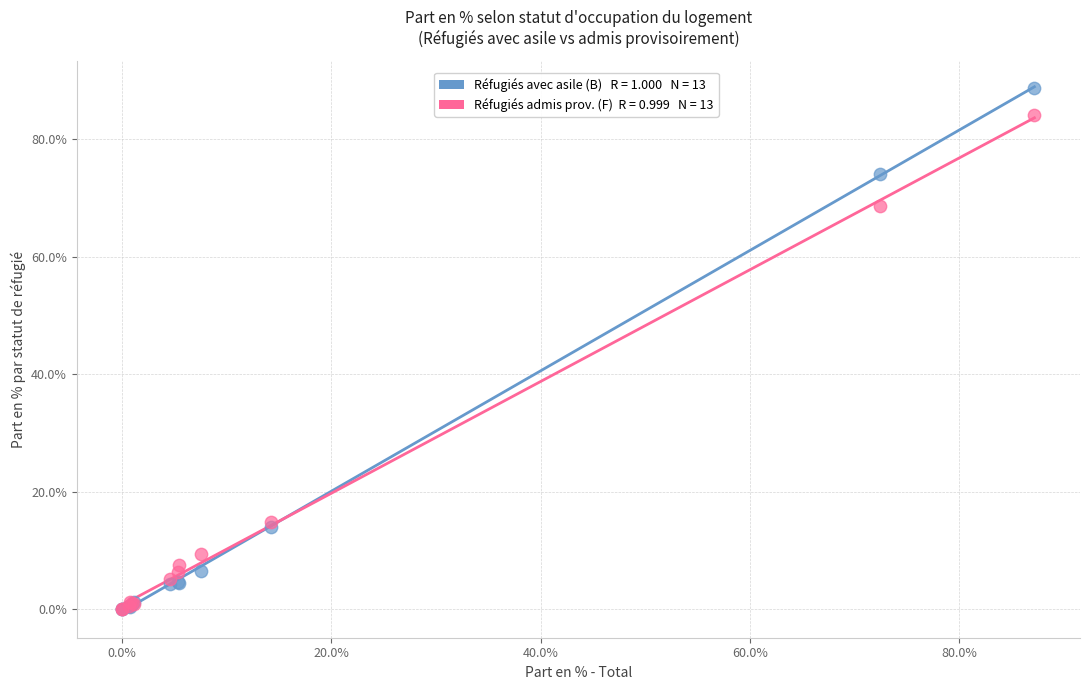

Across all series, what Y value is closest to 44?

68.7